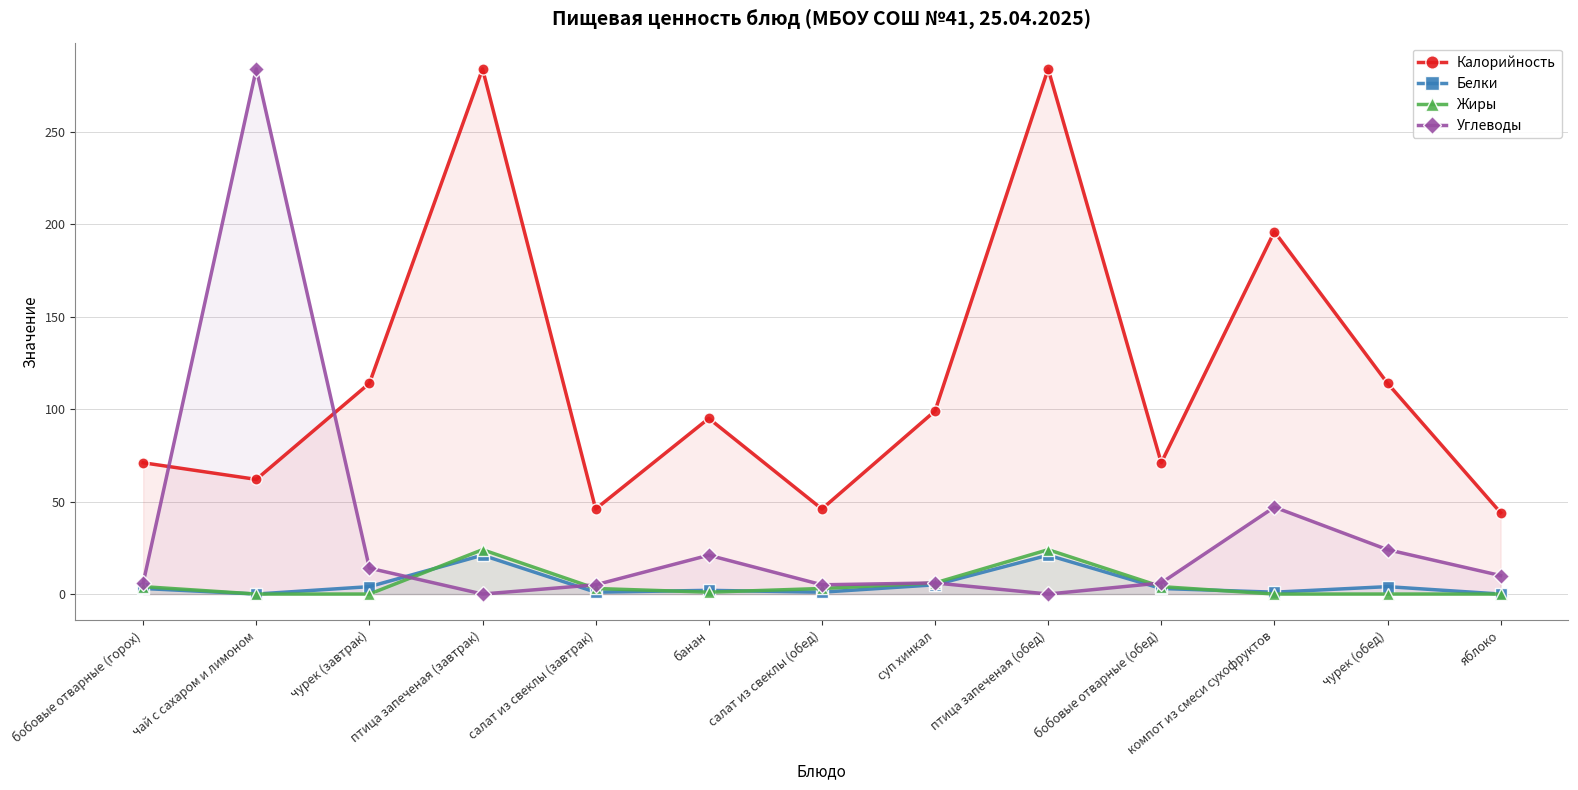

True or false: Калорийность and Жиры cross at least once.

False